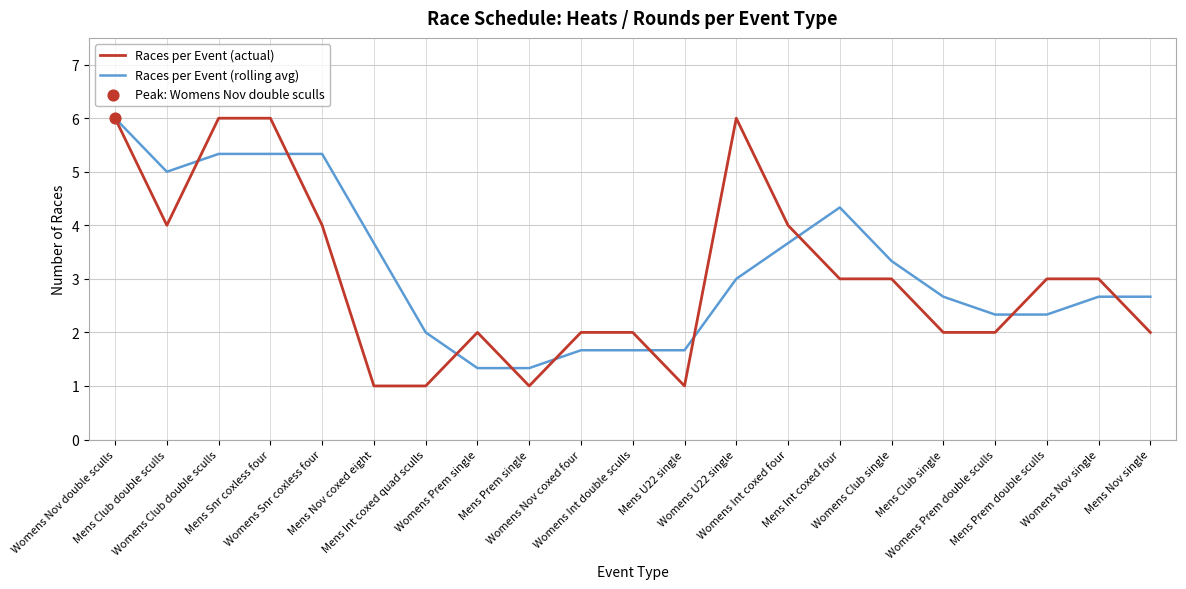

What is the minimum value shown in the chart?

1.0